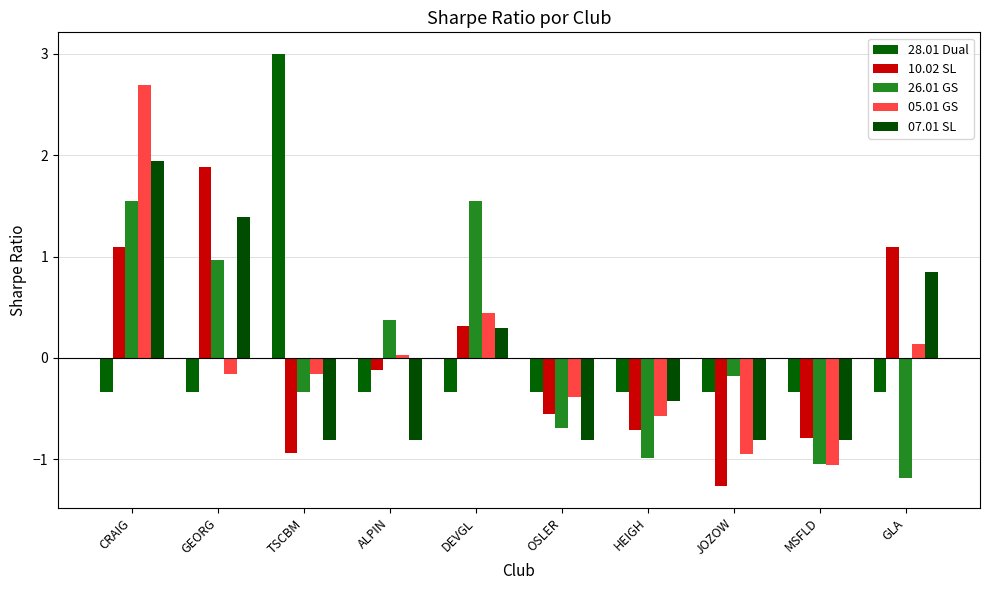

At which category is the sum across all series the highest?

CRAIG